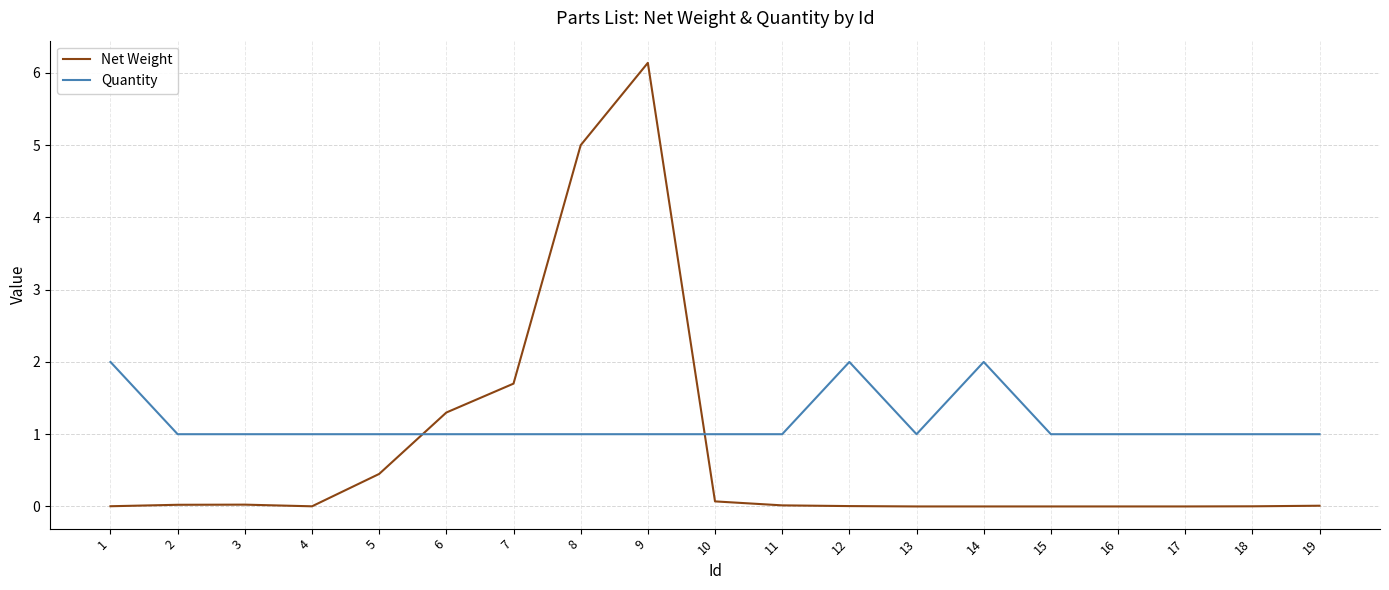

Which series has the largest range (max minus min)?

Net Weight